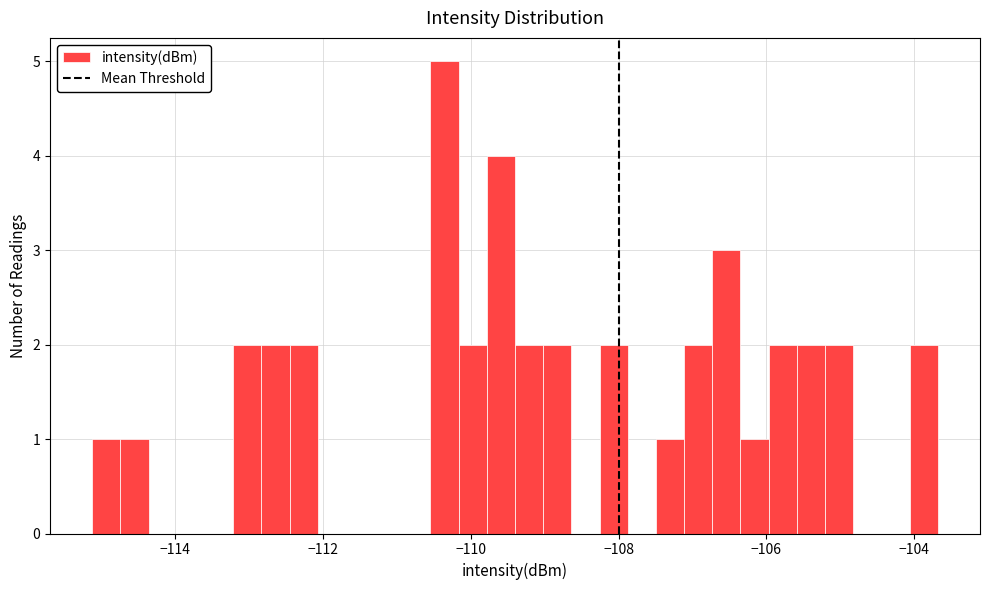

Around what value on the x-axis is the tallest bar? Give the approximate position of its centre, as read against the axis.

-110.4